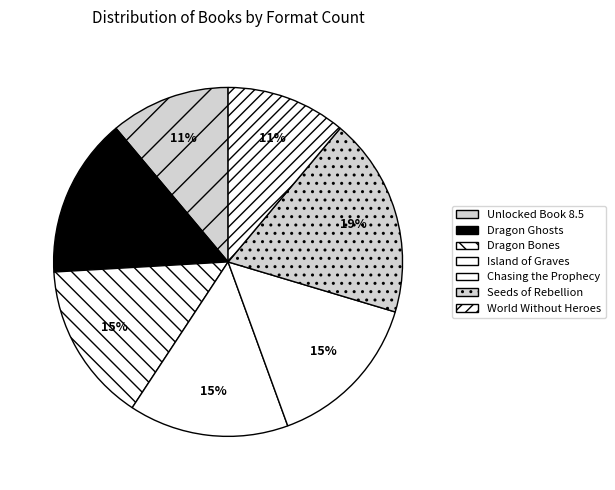

Does any single category account for the majority?

No